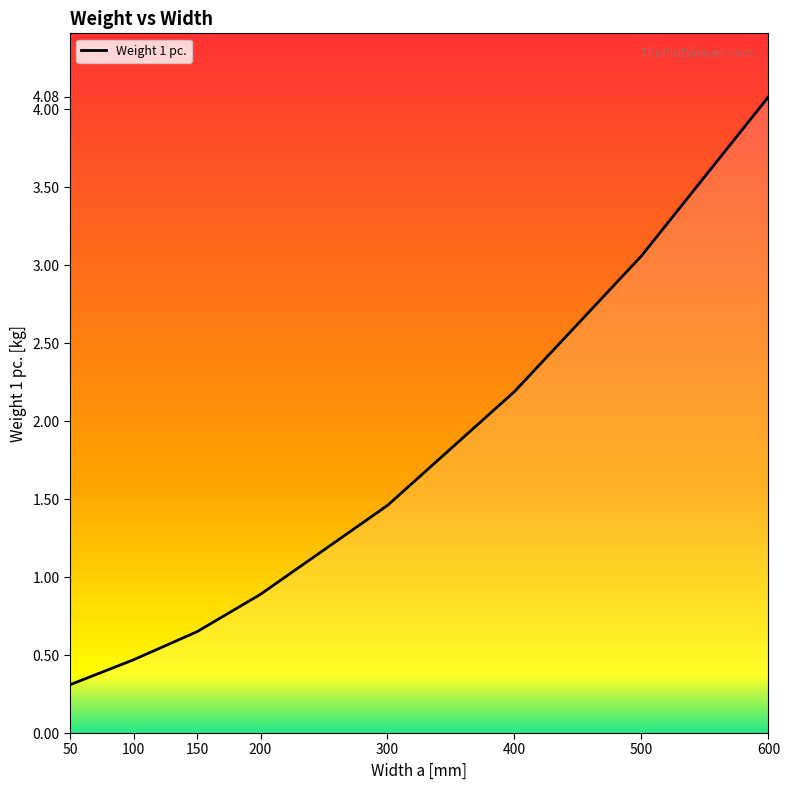

How many categories are shown in the chart?

8